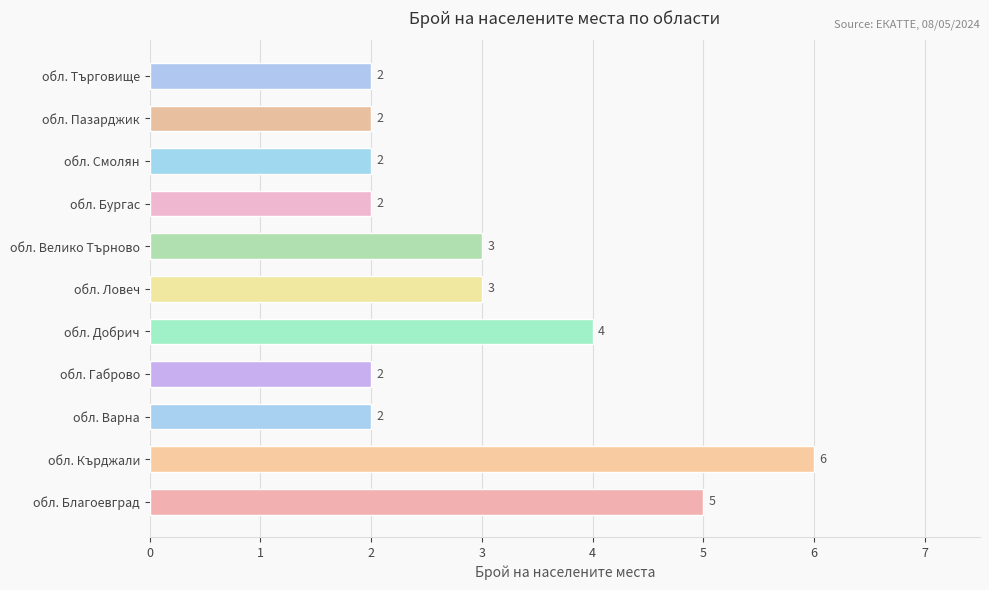

What is the average value?

3